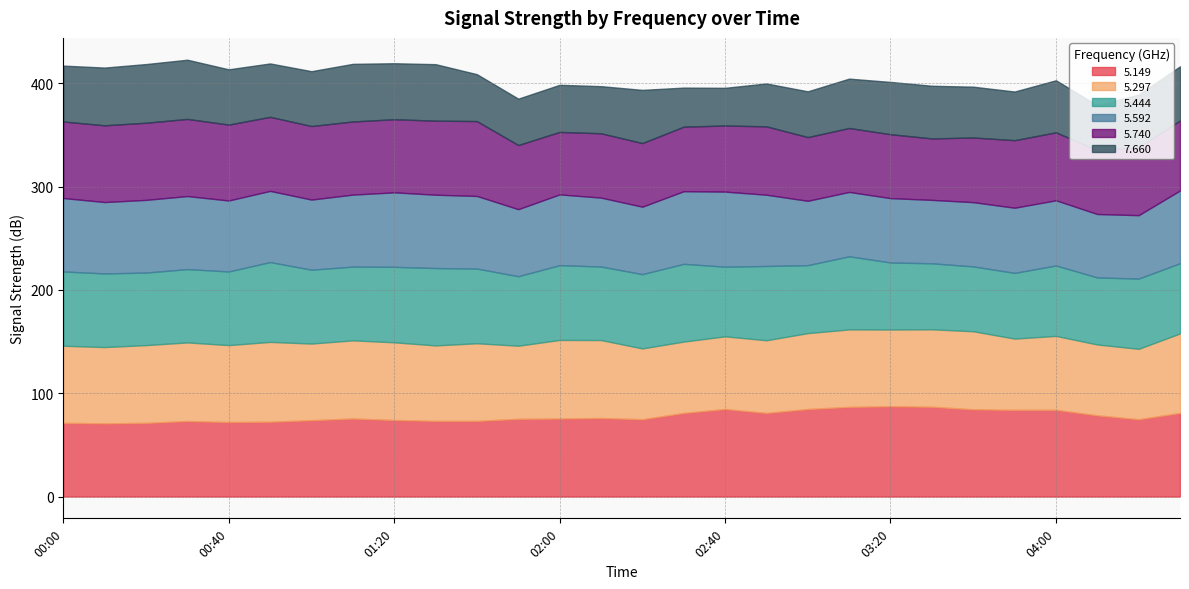

What is the difference between the   5.297 values at 02:40 and 04:30?

6.6